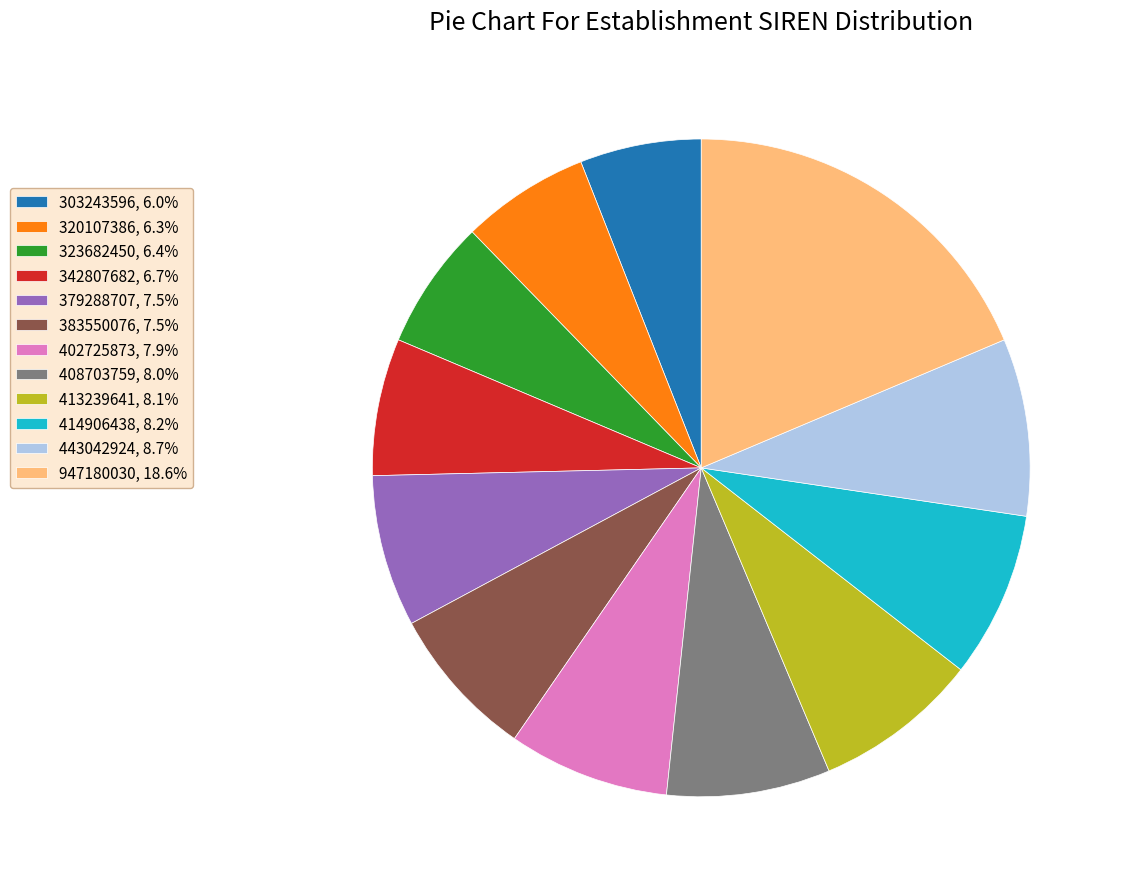

Approximately how many times larger is the value at 443042924, 8.7% compared to 323682450, 6.4%?

1.4